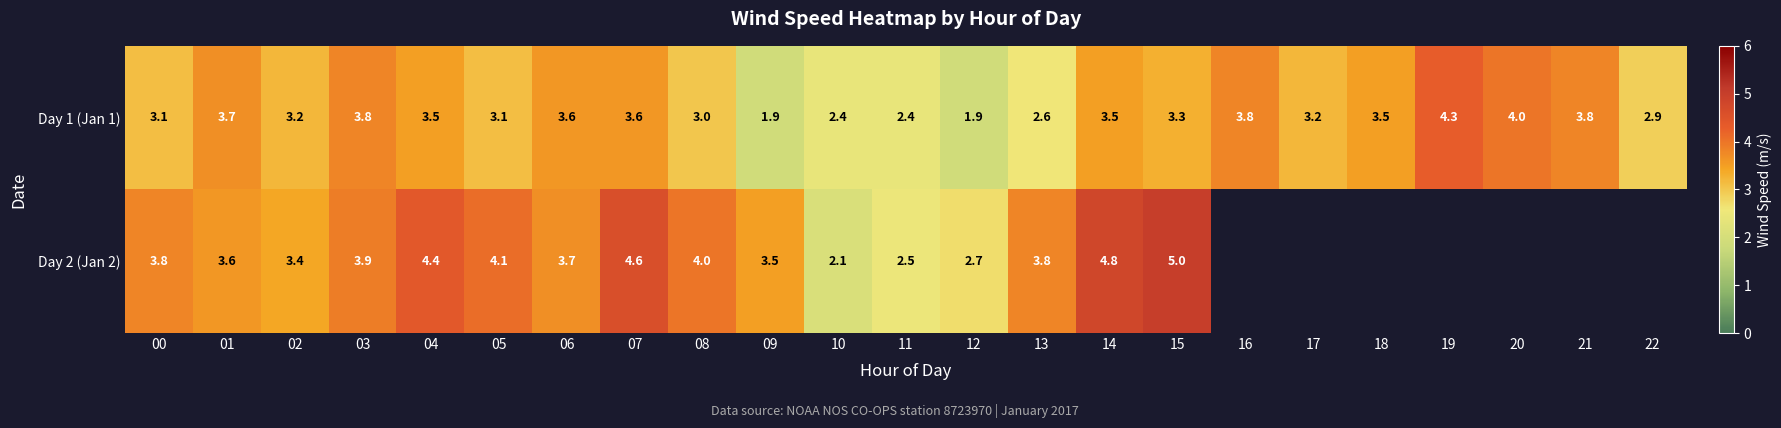

Which category has the highest value in the Day 1 (Jan 1) series?

19